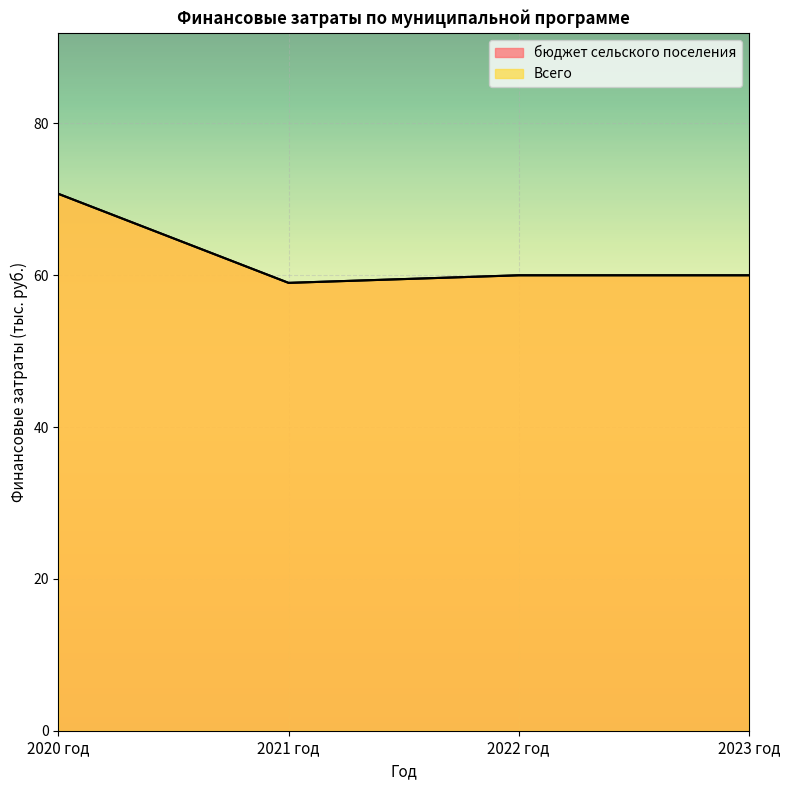

At which category does Всего reach its first local valley?

2021 год